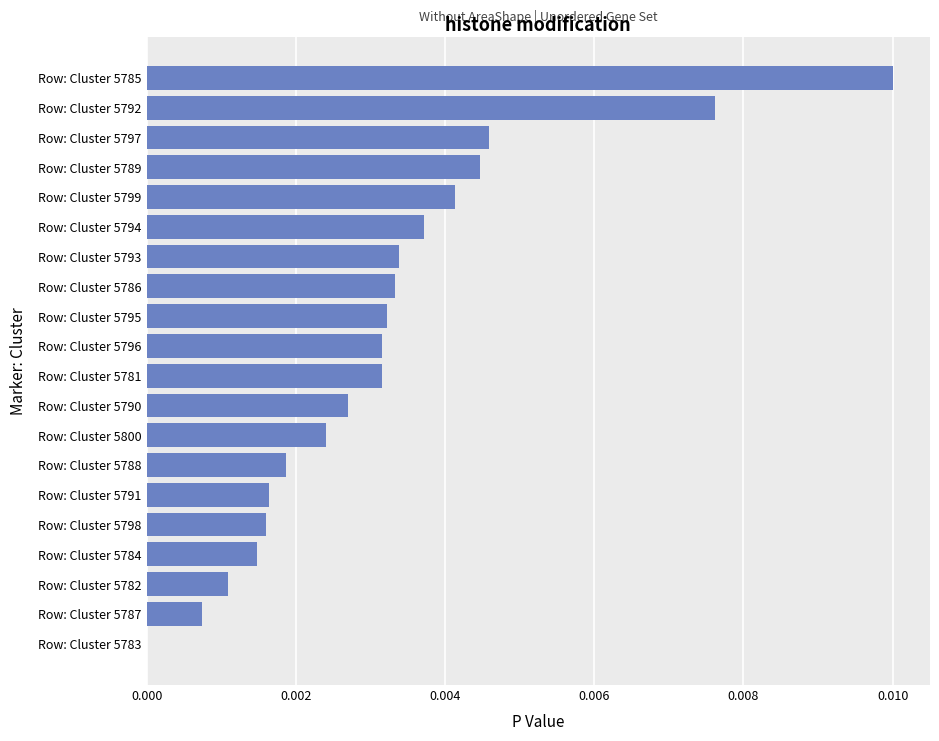

Between Row: Cluster 5796 and Row: Cluster 5791, which is larger?

Row: Cluster 5796